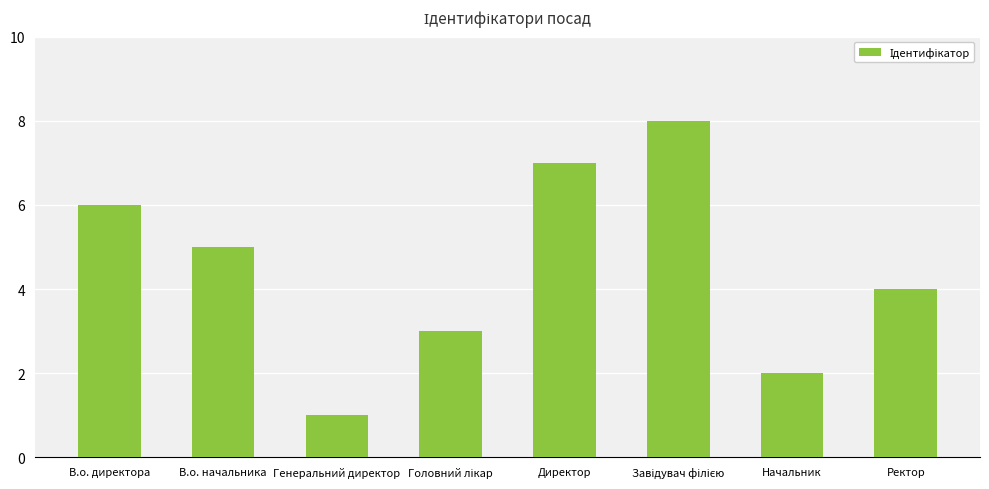

Is it true that the value at В.о. директора is 3?

False